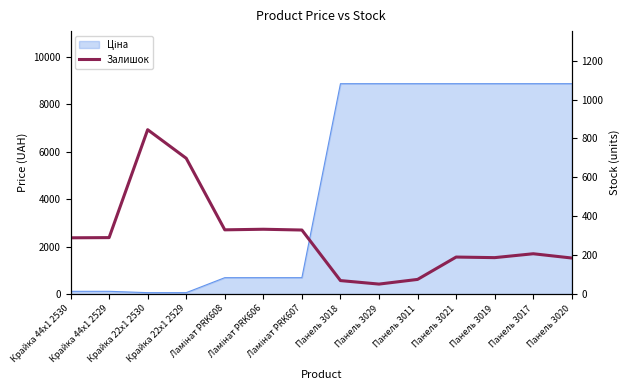

What is the change in value from Крайка 44x1 2529 to Панель 3011?

-215